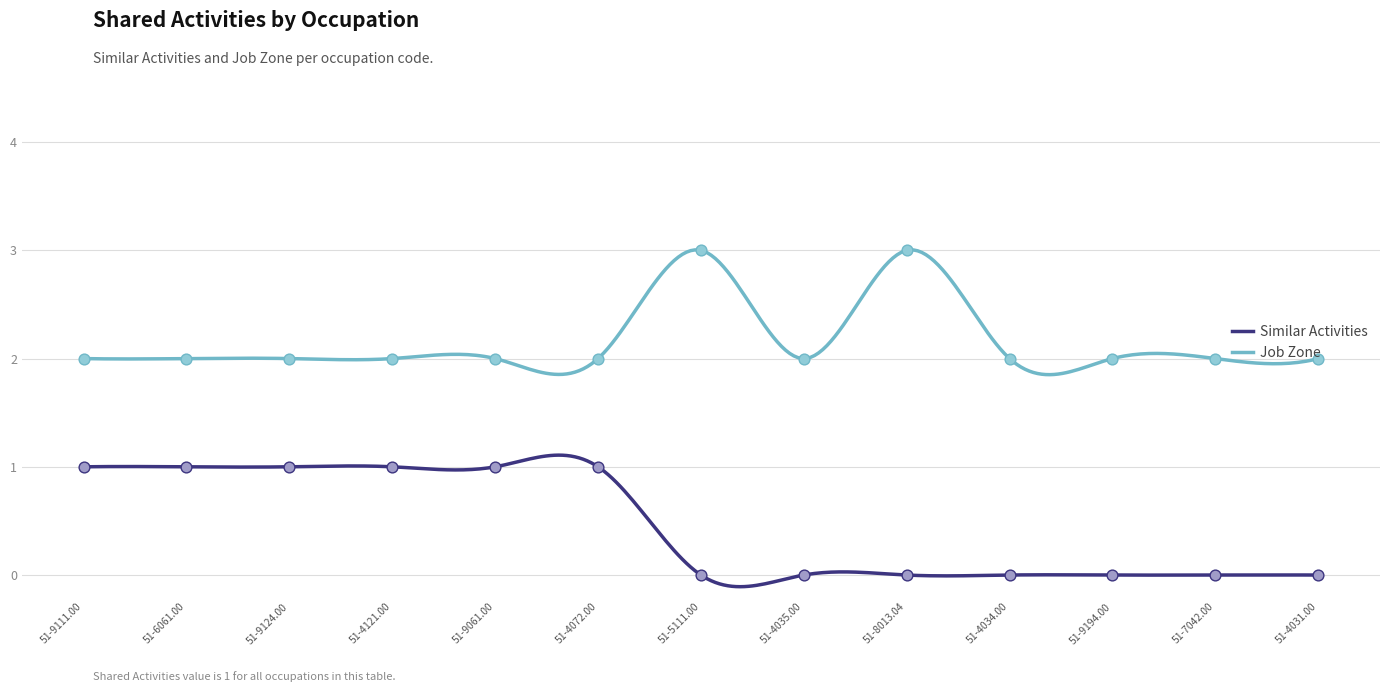

At how many categories does at least one series exceed 0?

13